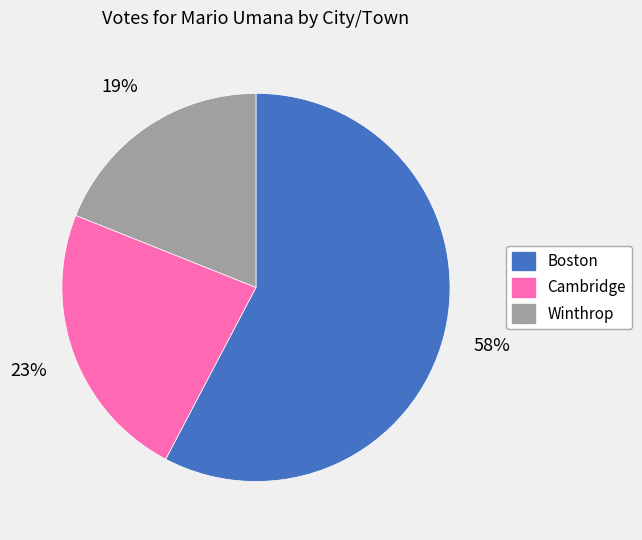

What is the ratio of the value at Winthrop to the value at Boston?

0.3